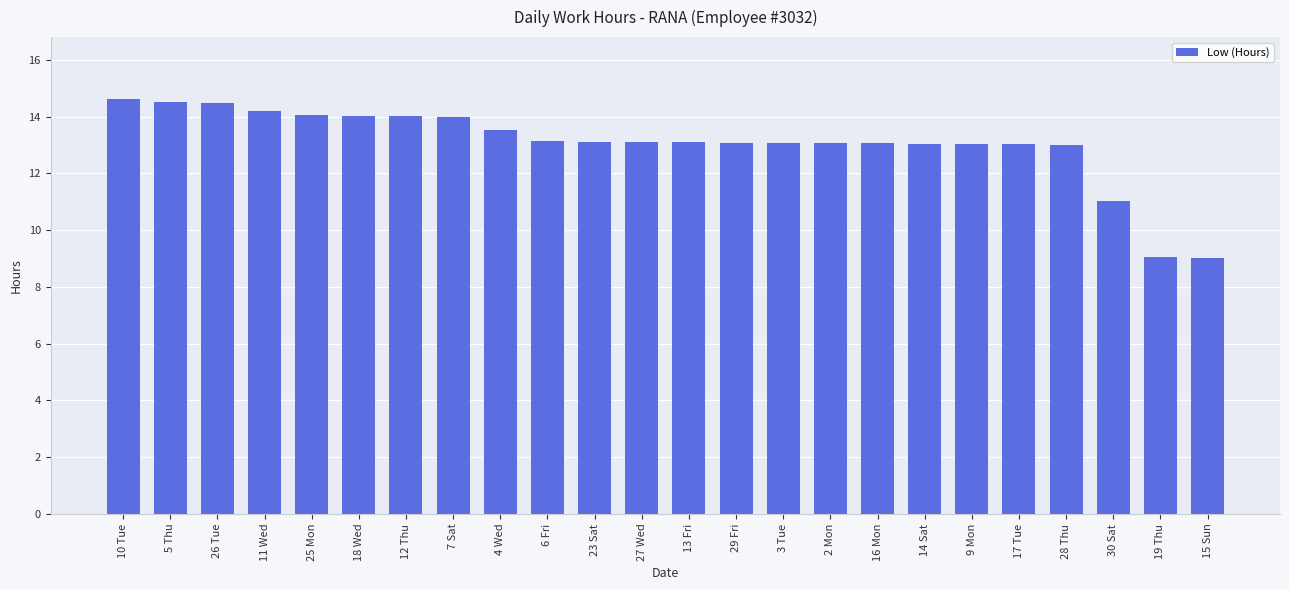

What is the greatest value displayed?

14.6